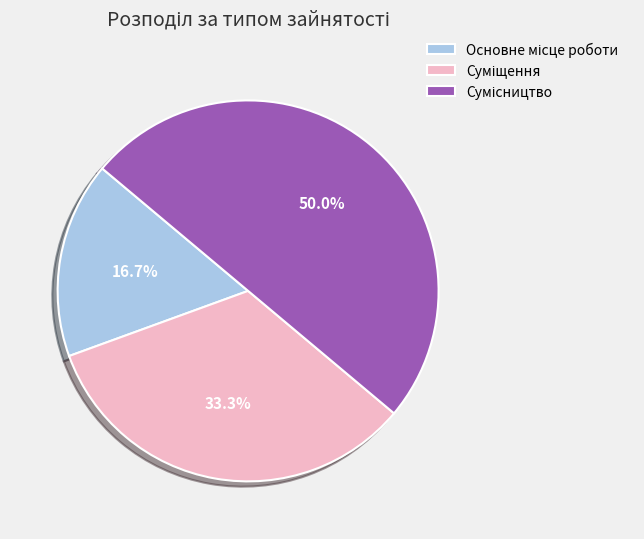

Approximately how many times larger is the value at Основне місце роботи compared to Суміщення?

0.5